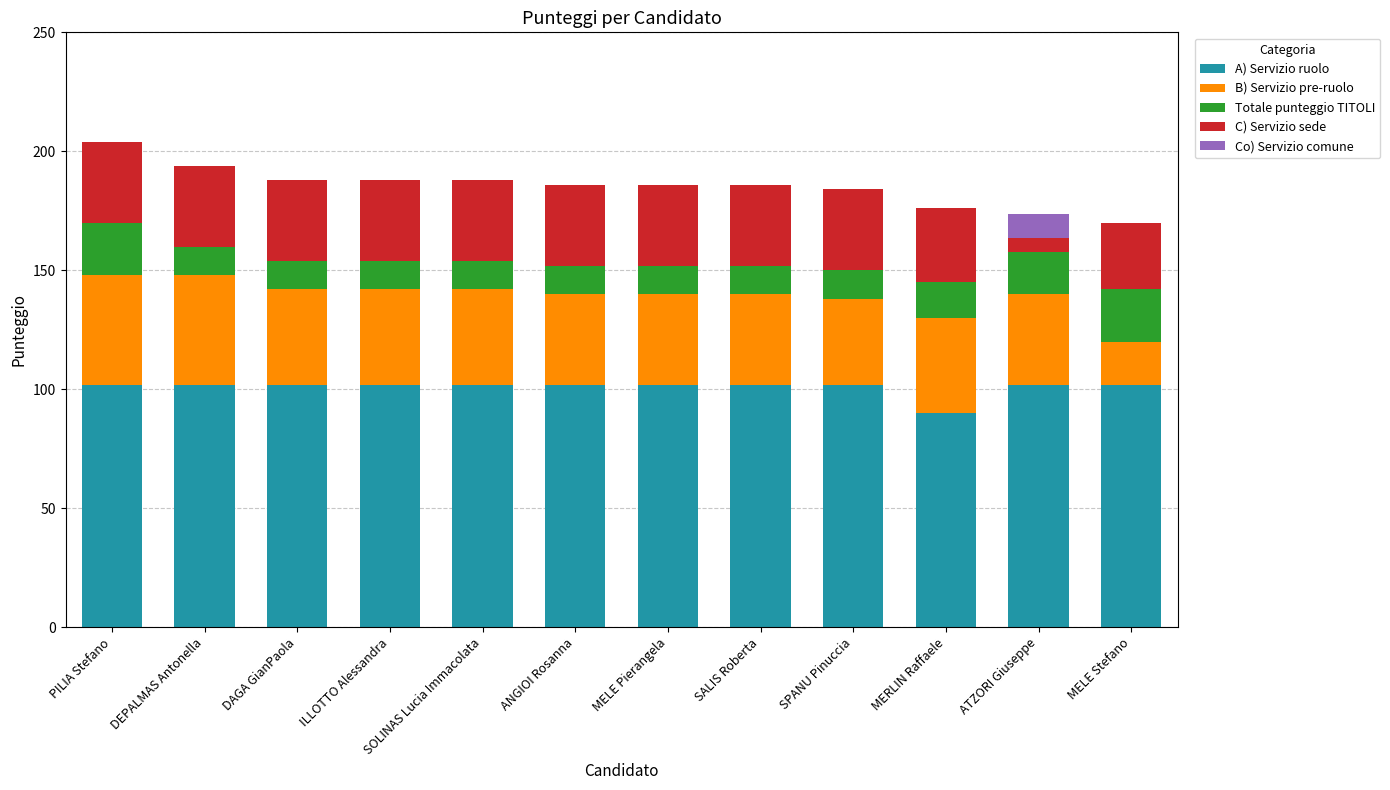

What is the approximate value of A) Servizio ruolo at SALIS Roberta?

102.0